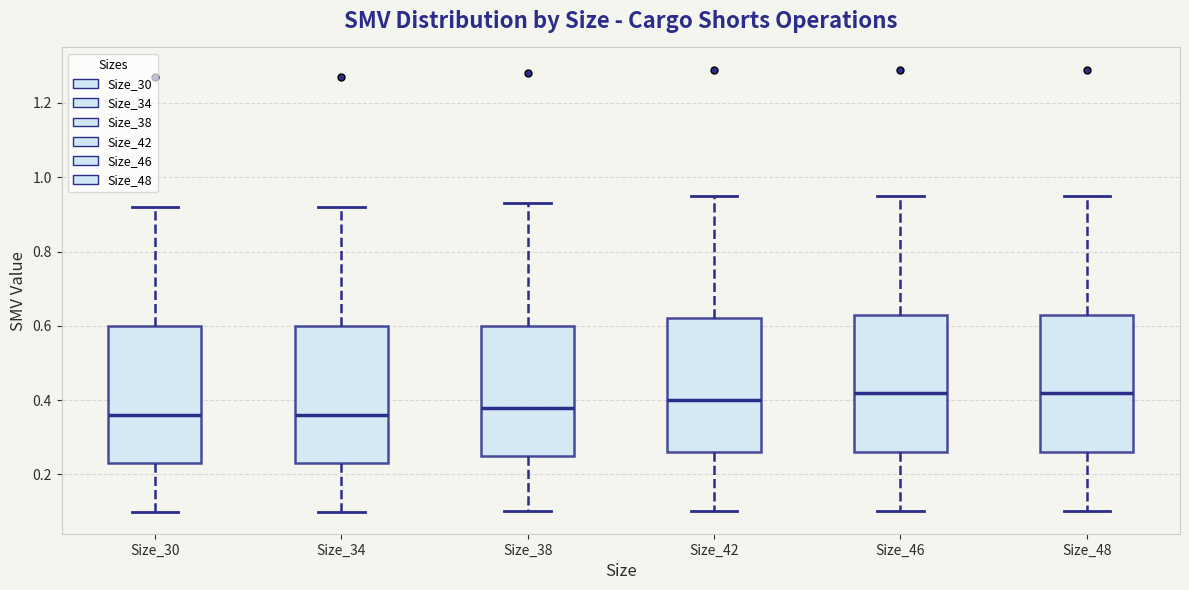

Reading left to right, read every box against the y-axis: the position of its median line, the range the box covers, and the ends of its whiskers. The values are not printed on the chart, so give them approximately, as read against the axis.

Size_30: median 0.36, box 0.24 to 0.60, whiskers 0.10 to 0.92
Size_34: median 0.36, box 0.24 to 0.60, whiskers 0.10 to 0.92
Size_38: median 0.38, box 0.26 to 0.60, whiskers 0.10 to 0.94
Size_42: median 0.40, box 0.26 to 0.62, whiskers 0.10 to 0.96
Size_46: median 0.42, box 0.26 to 0.64, whiskers 0.10 to 0.96
Size_48: median 0.42, box 0.26 to 0.64, whiskers 0.10 to 0.96